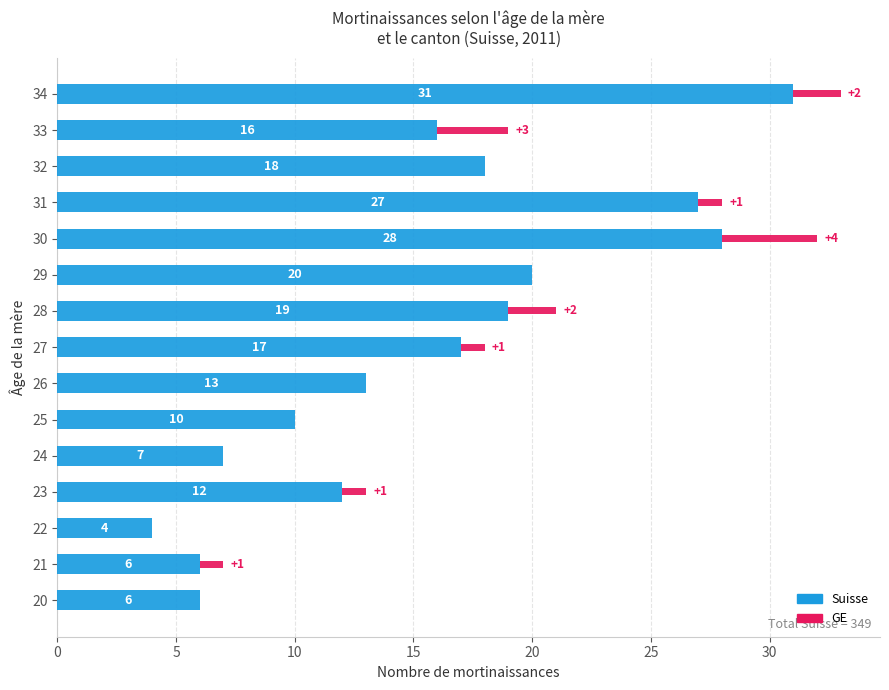

Count the number of categories in the chart.

15